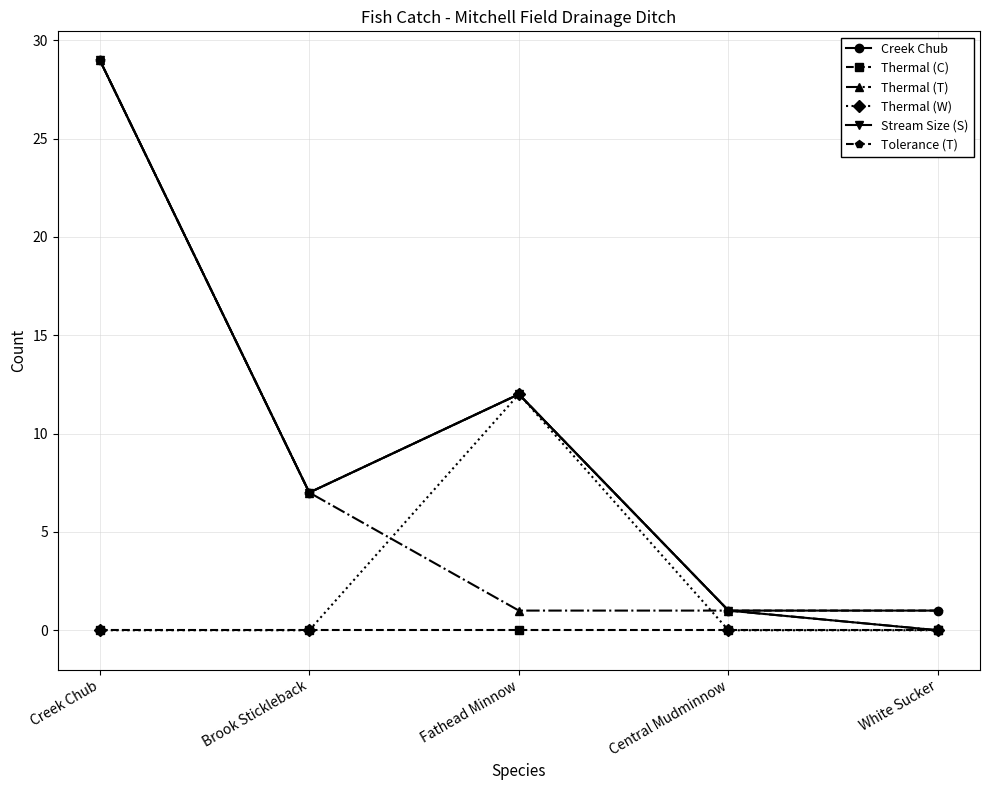

Does the chart have visible grid lines?

Yes